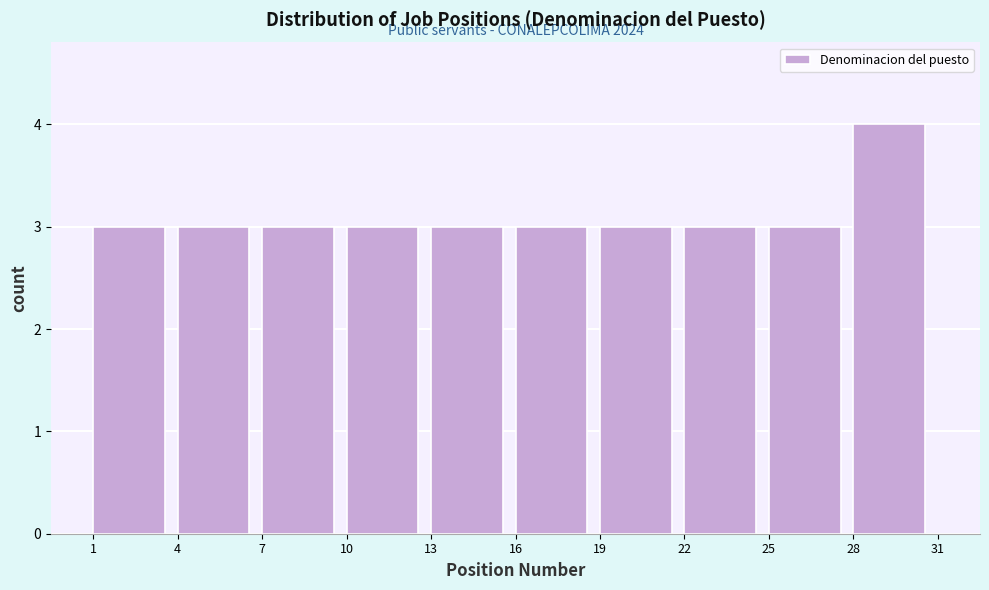

Over which range of the x-axis is the bar tallest?

28 to 31